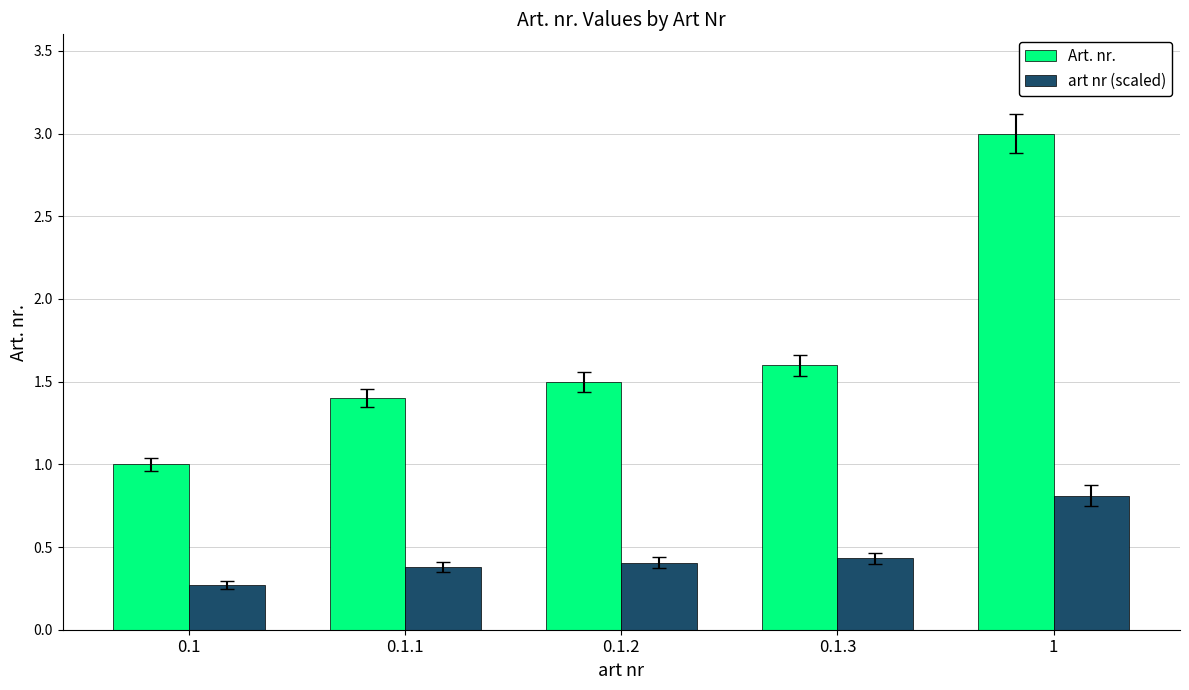

Are the bars horizontal?

No